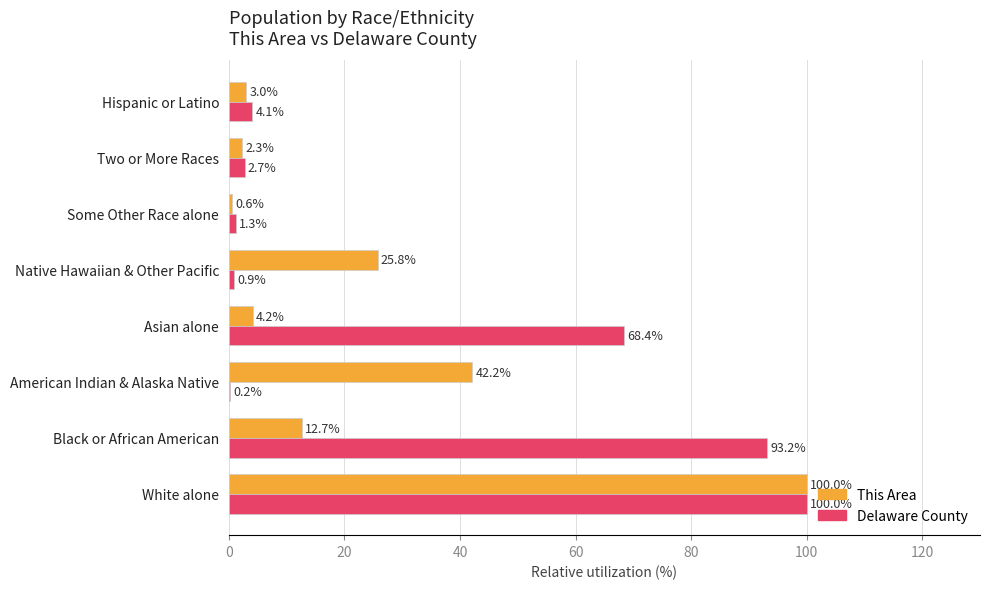

What is the average value of the Delaware County series?

33.9